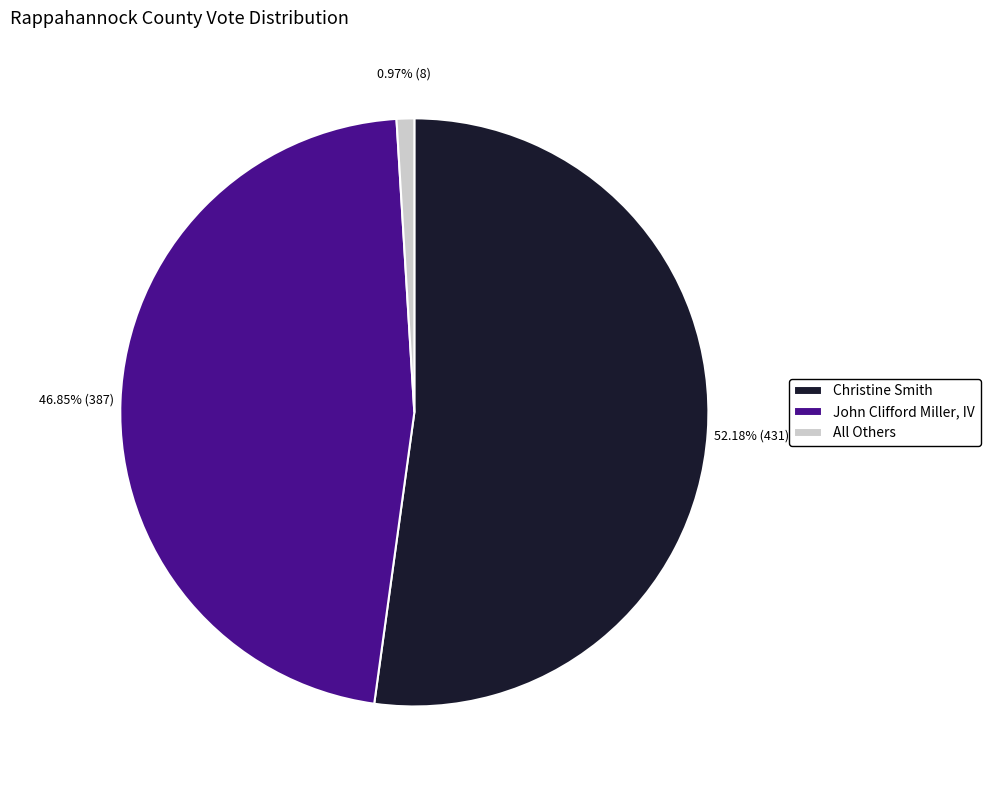

Is there a majority slice in this chart?

Yes